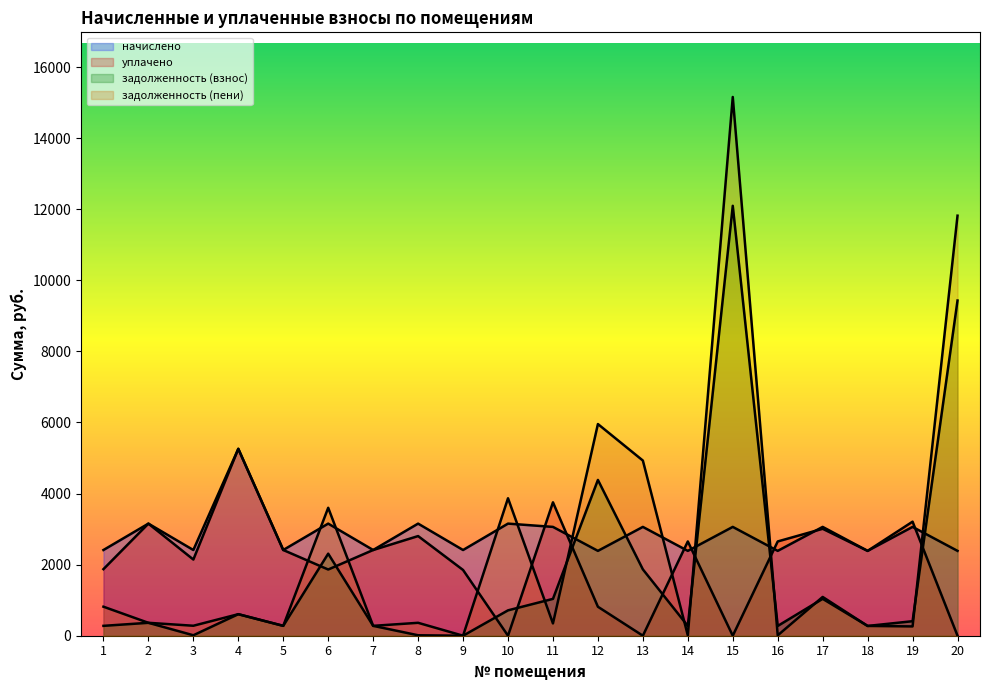

The value of начислено at 19 is 5405.3. True or false?

False